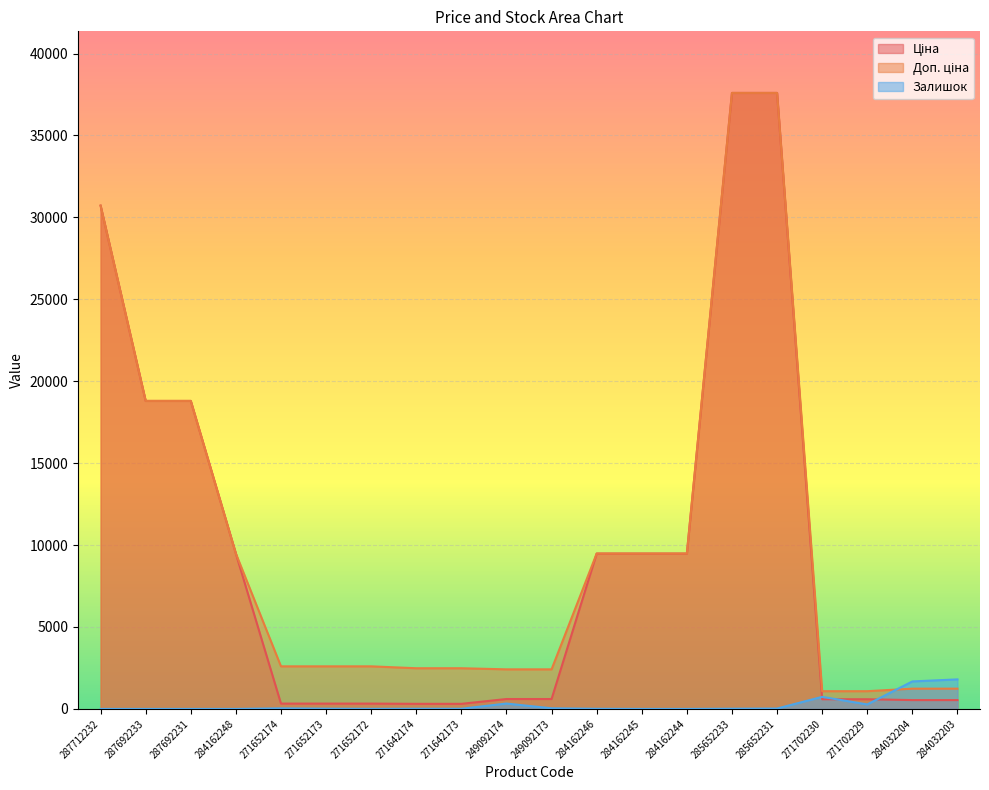

What is the label of the 6th point from the left?

271652173